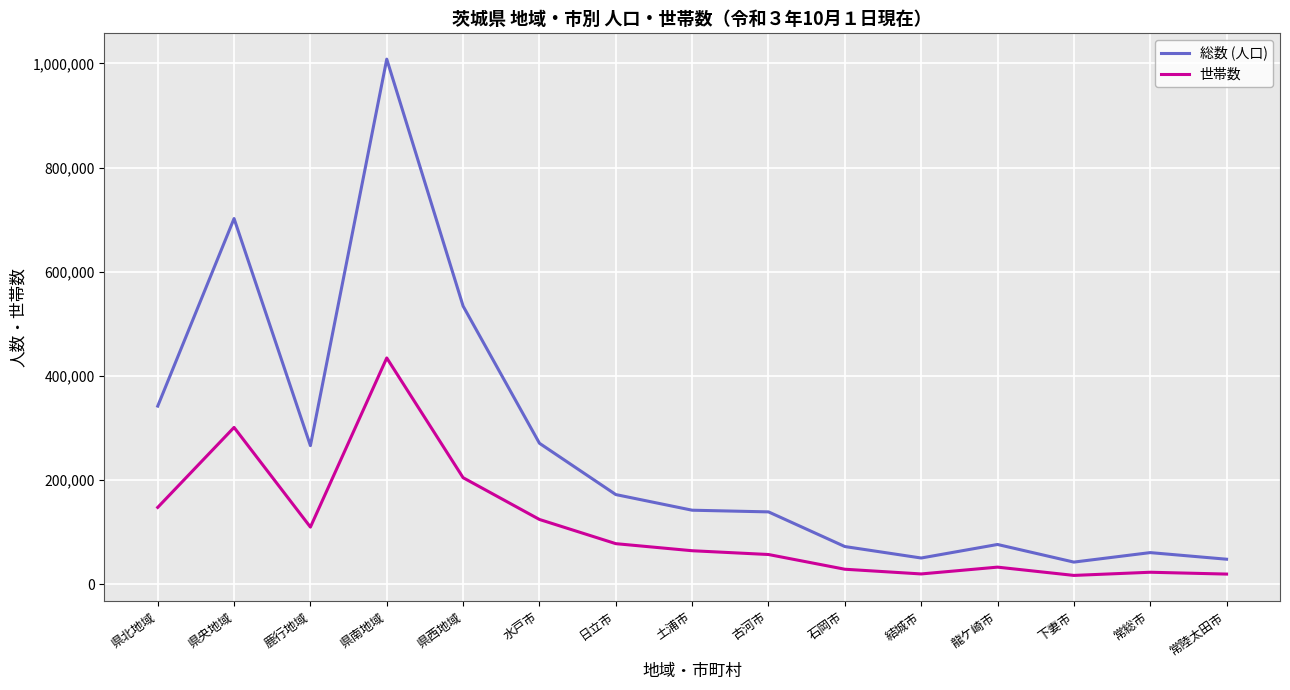

At which label is 世帯数 closest to 225458?

県西地域